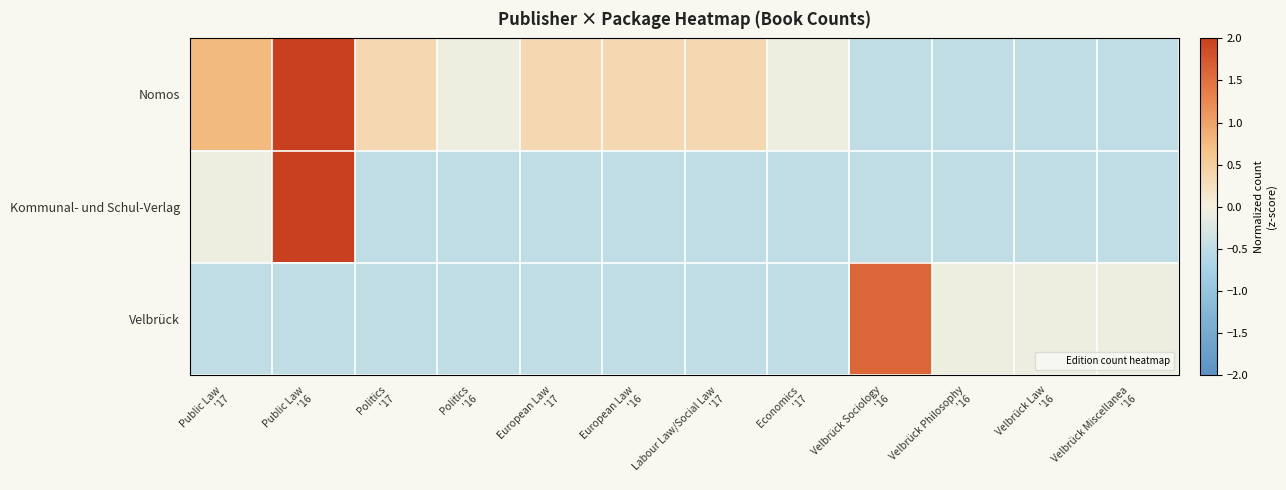

What is the spread (max minus min) of values at Velbrück Philosophy
'16?

0.4